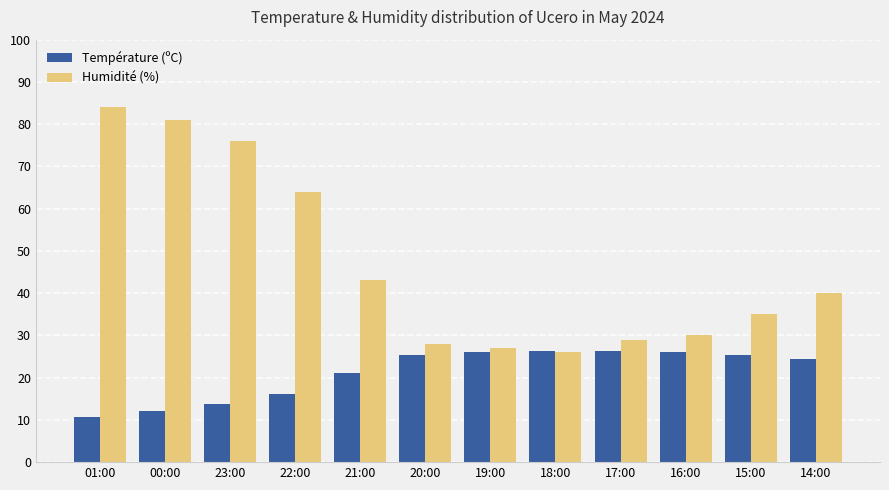

What is the difference between the maximum and minimum values in the Température (ºC) series?

15.8